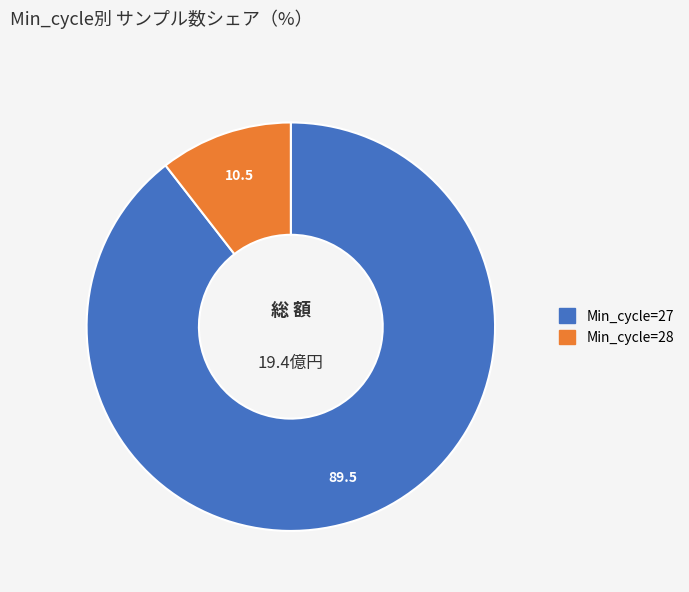

Does any single category account for the majority?

Yes